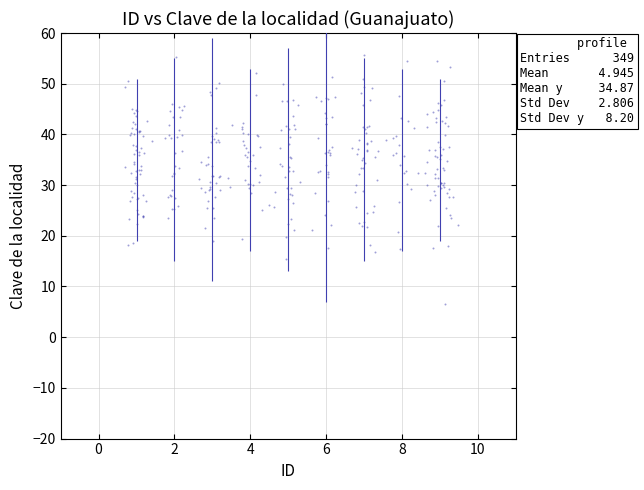

What is the range of Y values (max minus min)?

49.1